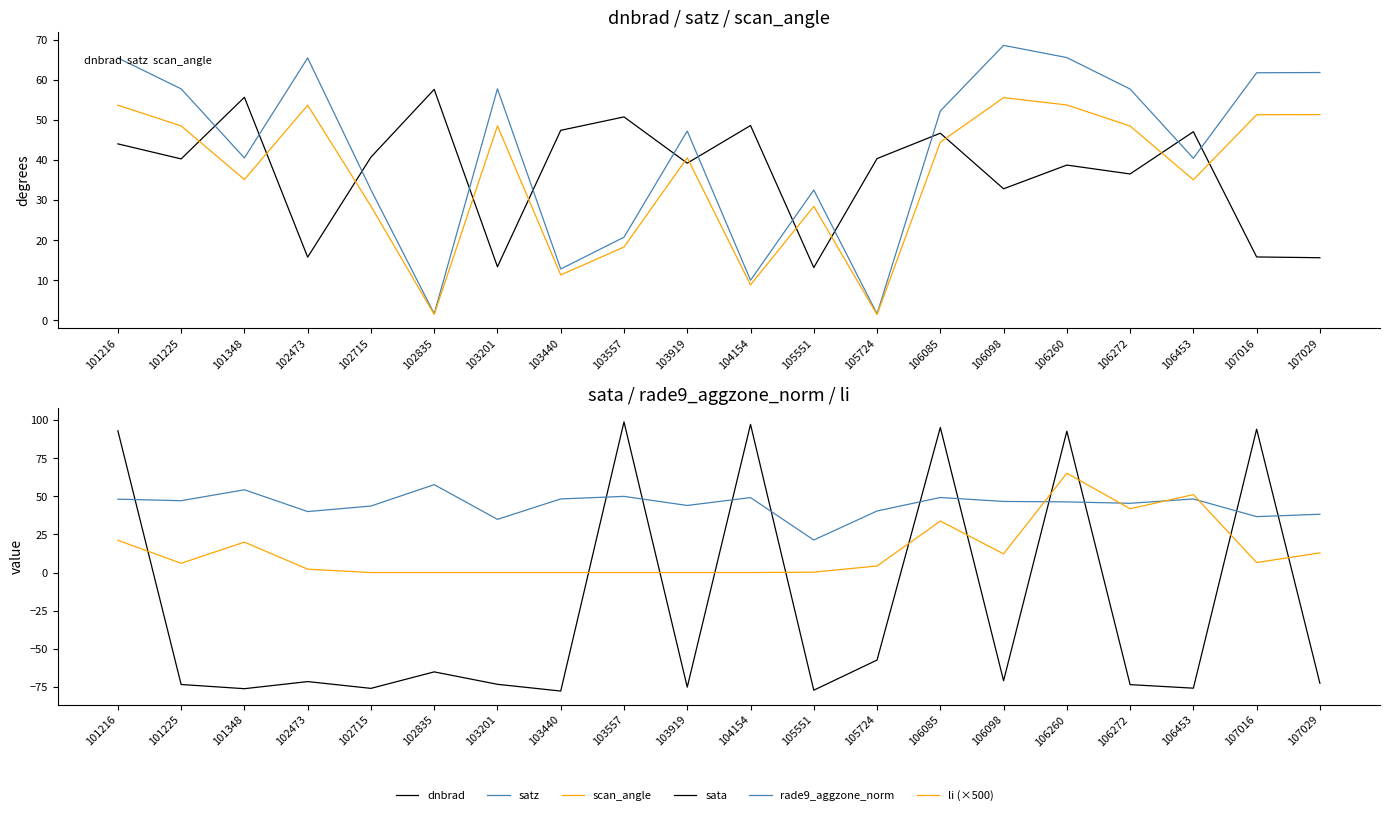

Is it true that rade9_aggzone_norm equals 61.2 at 107016?

False